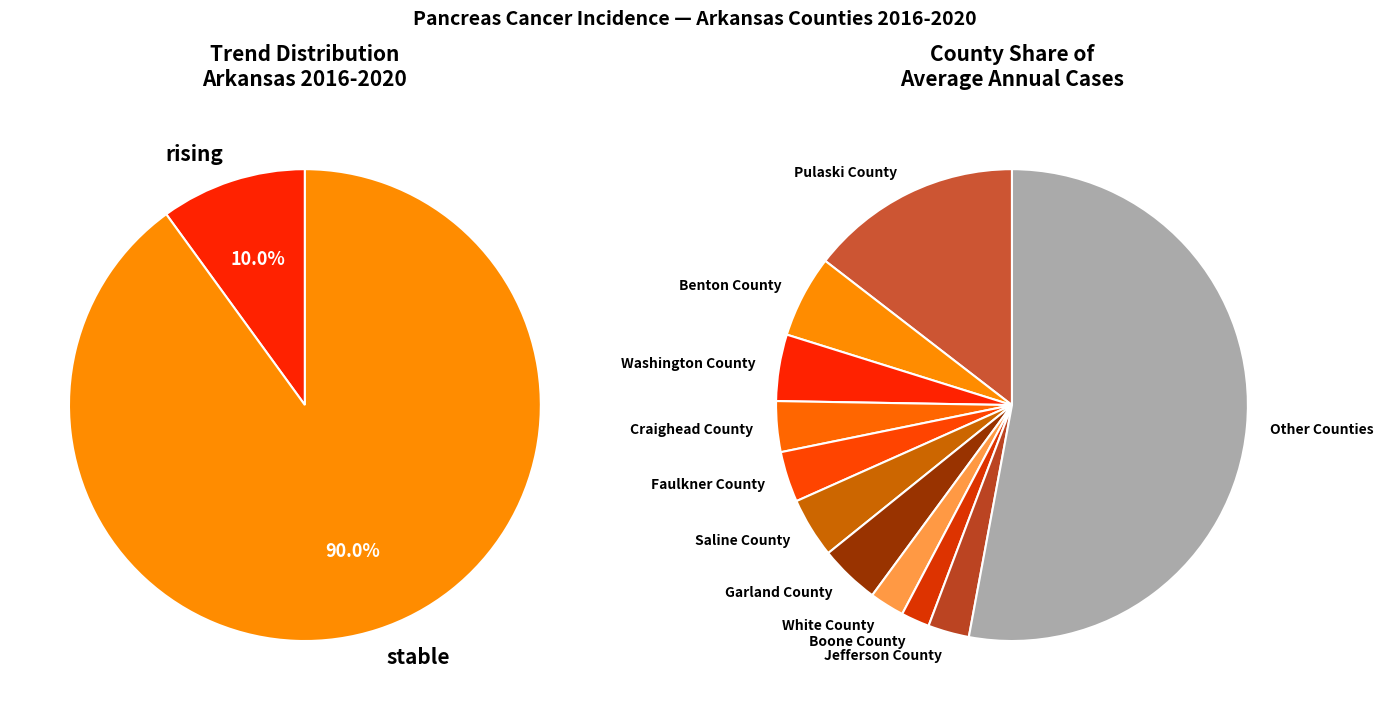

Approximately how many times larger is the value at rising compared to stable?

0.1